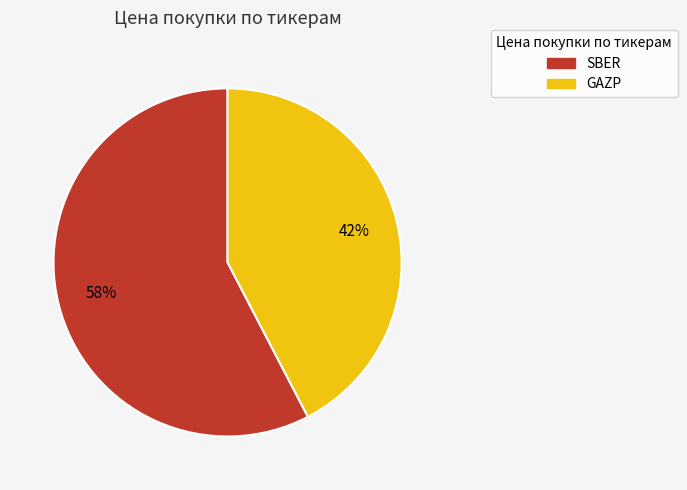

Which category accounts for the majority?

SBER